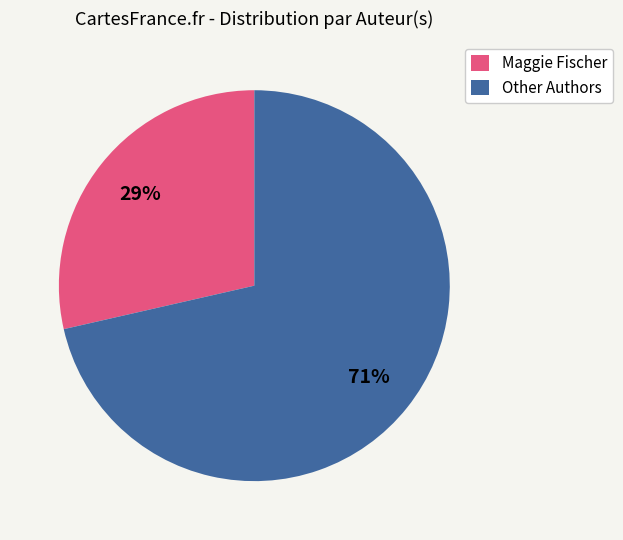

Does any single category account for the majority?

Yes